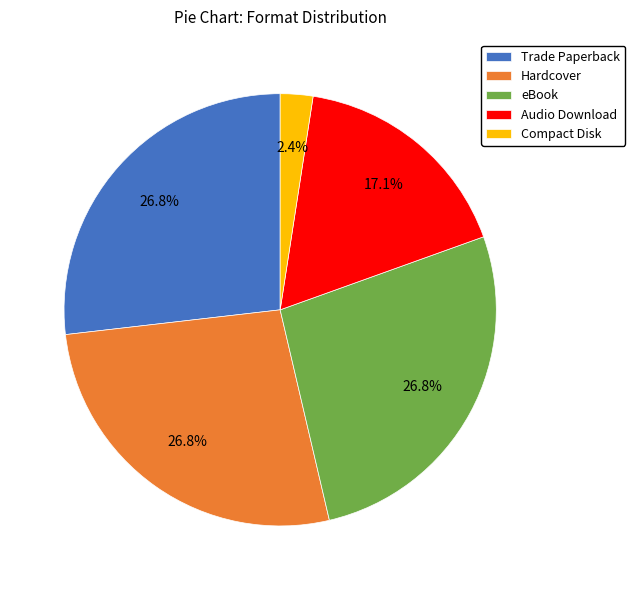

To the nearest percent, what is the average slice percentage?

20%